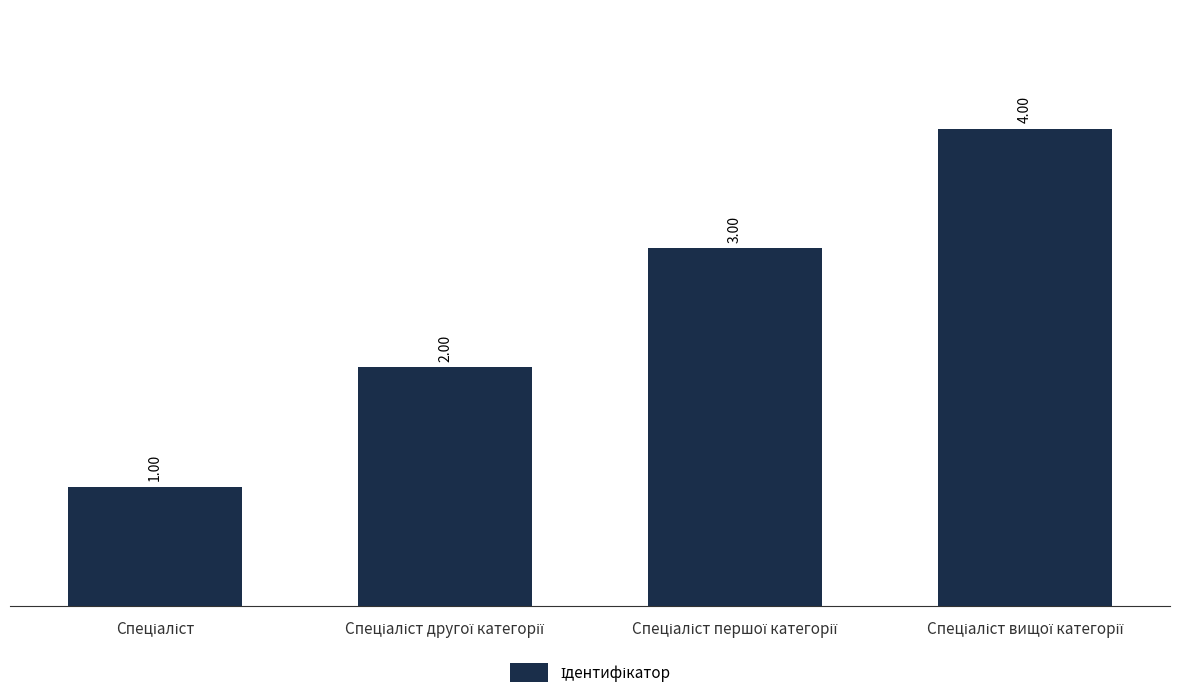

What is the difference between the maximum and minimum values?

3